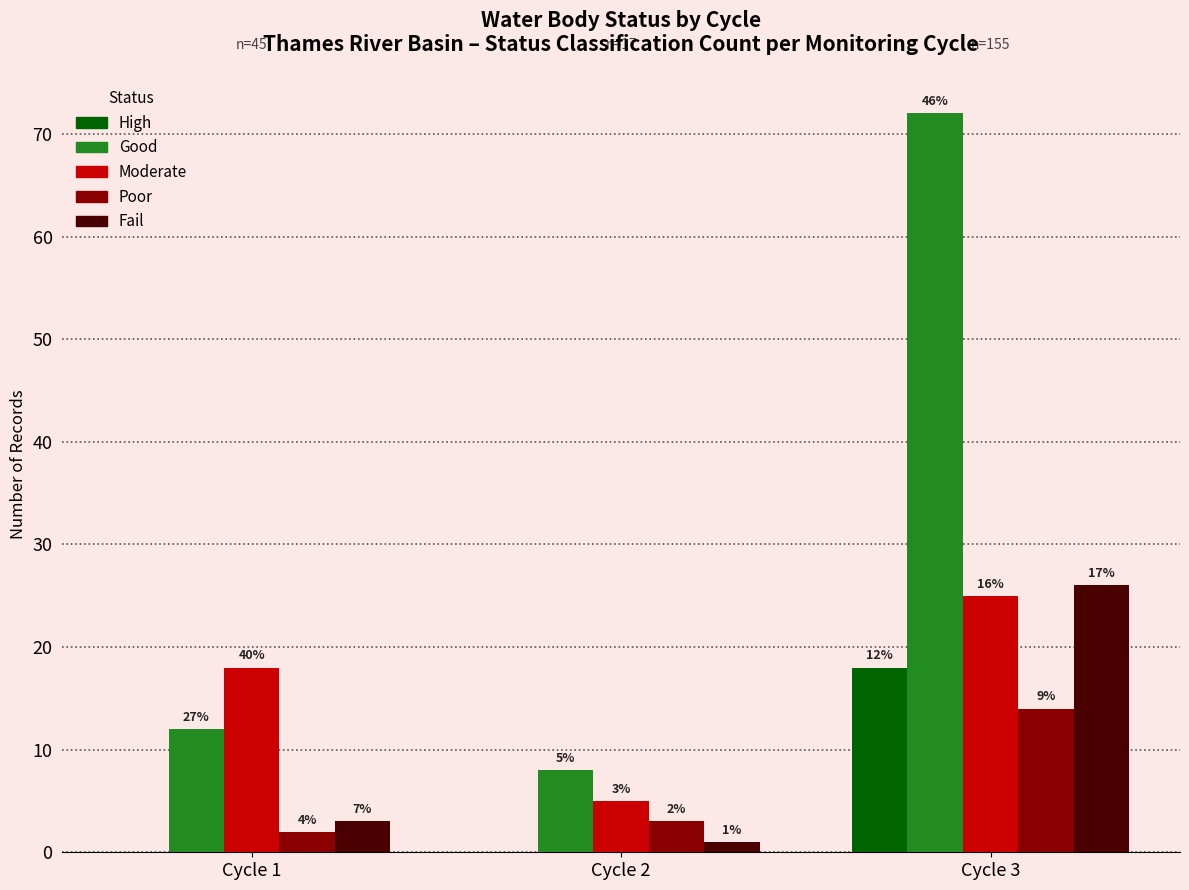

How many groups of bars are there?

3